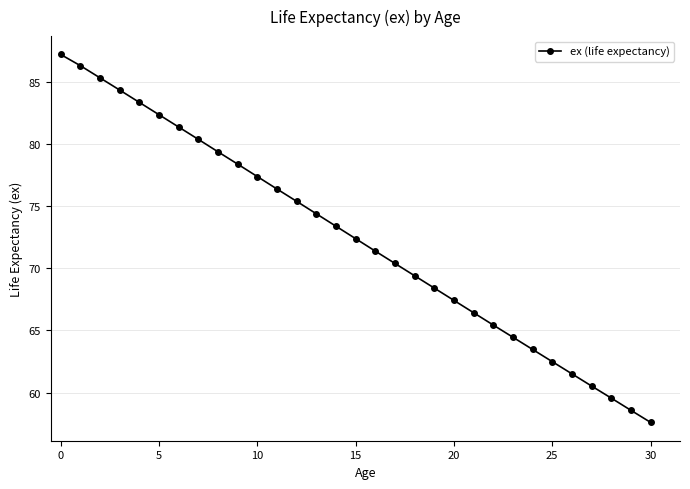

What is the difference between the maximum and minimum values?

29.6